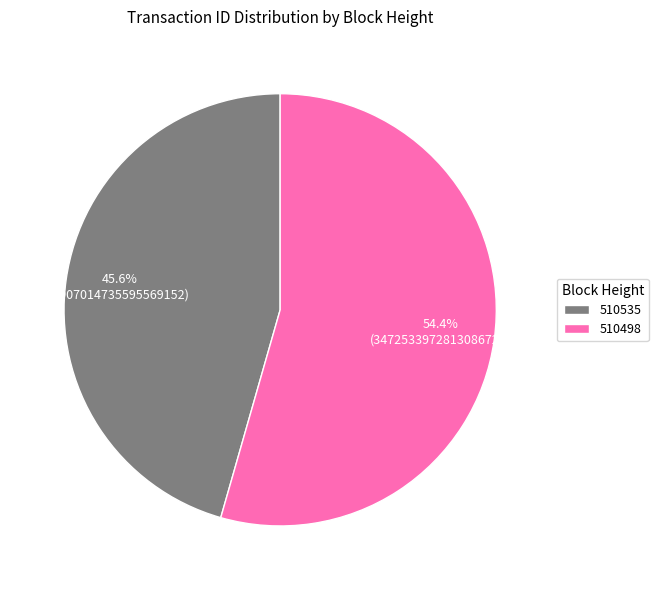

How much of the chart is everything except 510535?

54.4%